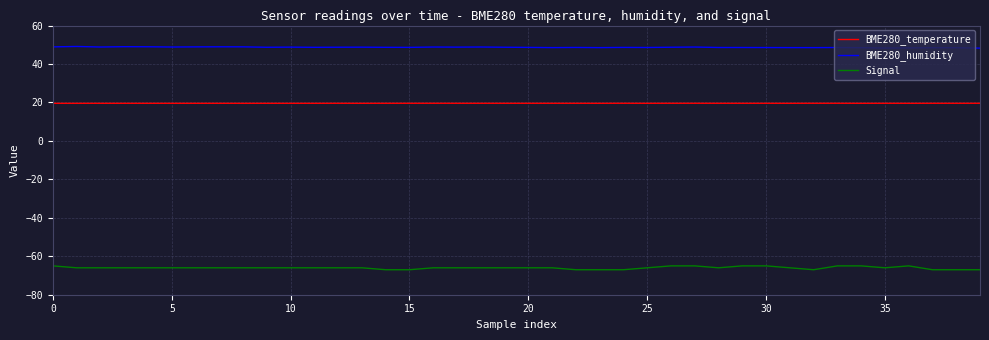

Does the chart display data point markers on the line(s)?

No